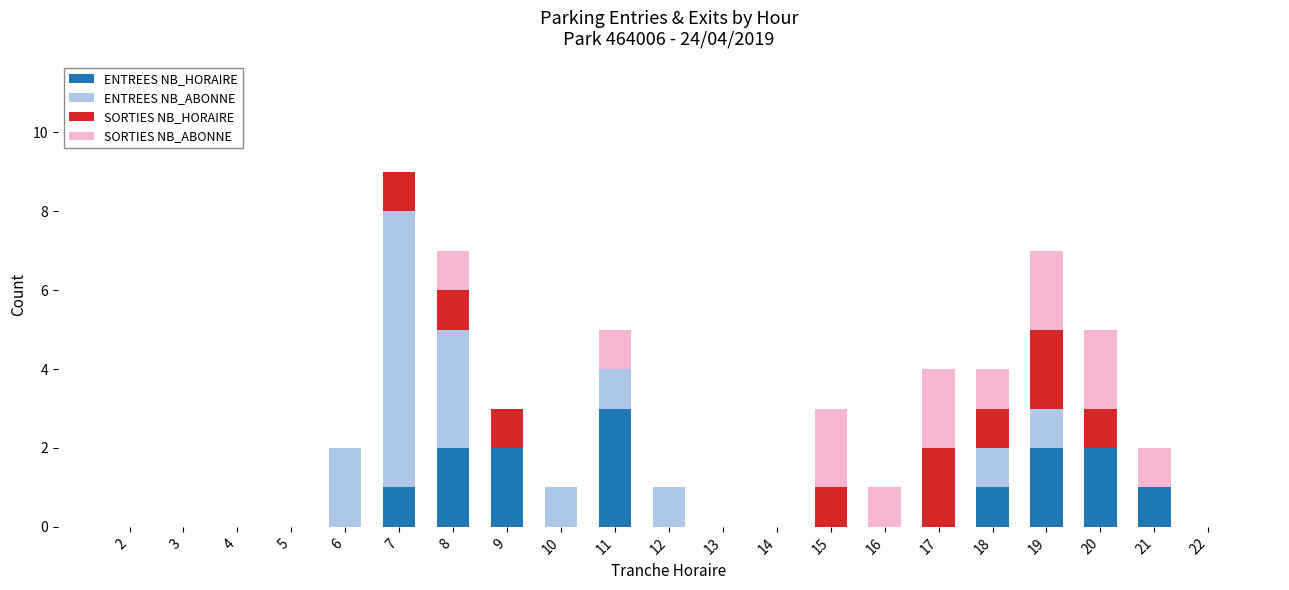

At which category is the sum across all series the highest?

7